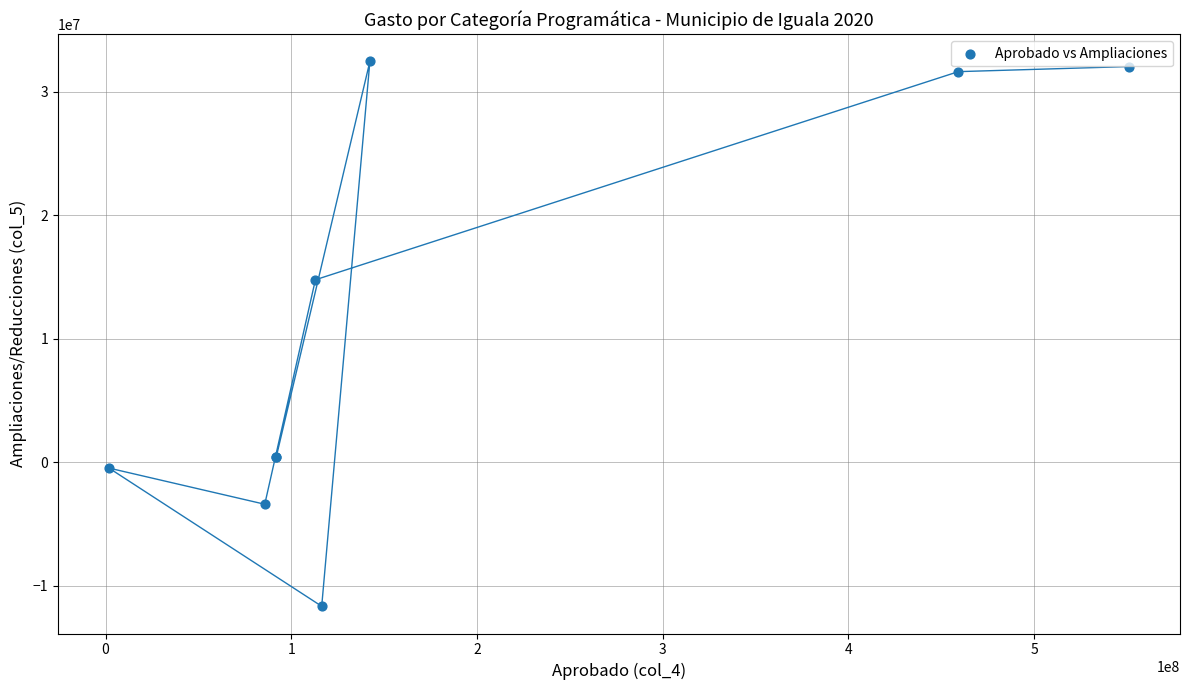

What Y value in the scatter plot is closest to 10378226?

14759422.6